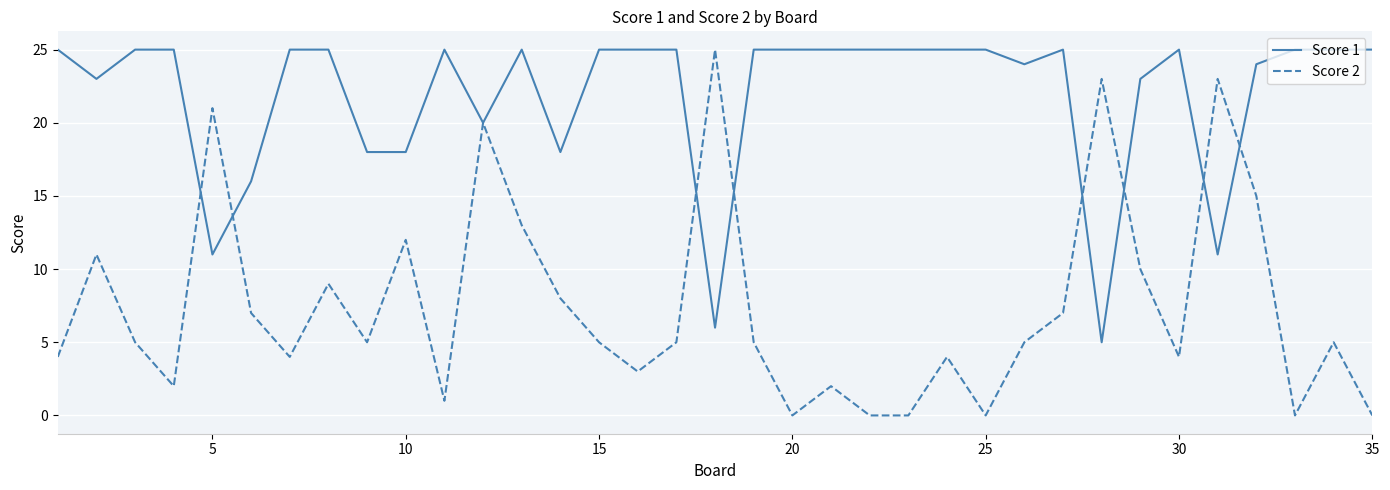

List the series in order of their overall mean, highest first.

Score 1, Score 2